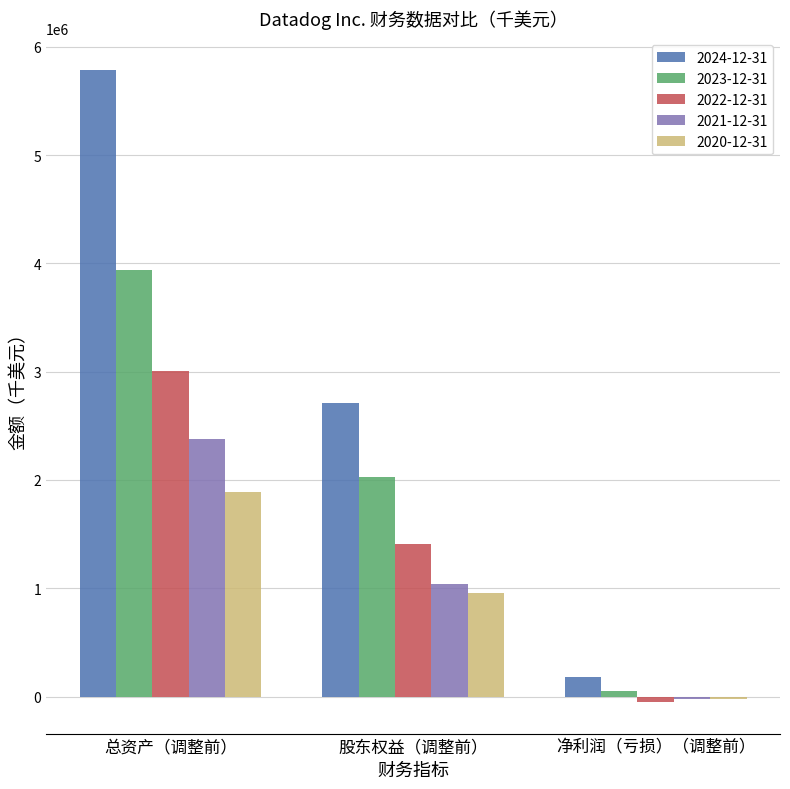

How many distinct data groups are displayed?

5